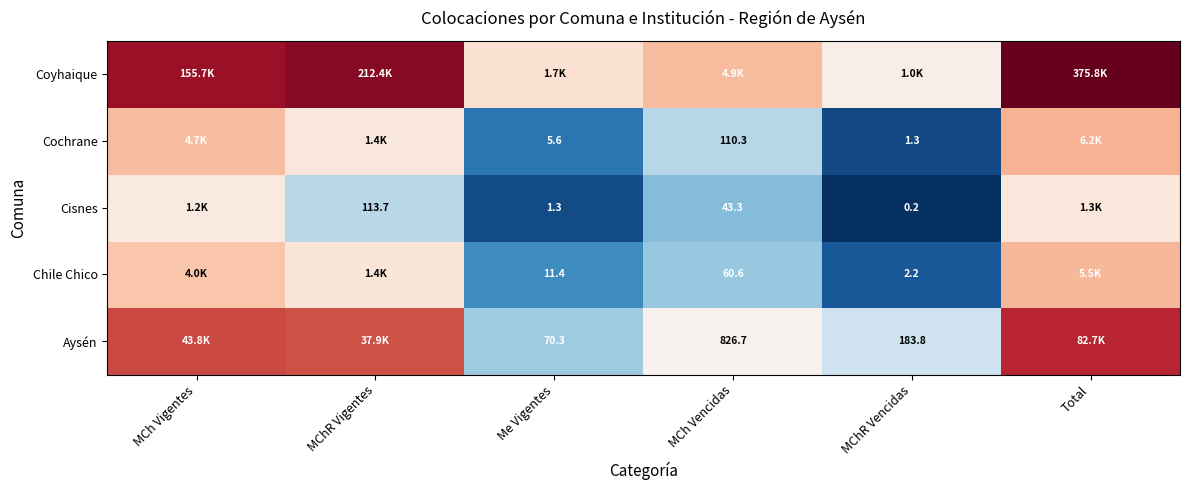

Is it true that Aysén equals 10.5 at MChR Vigentes?

True